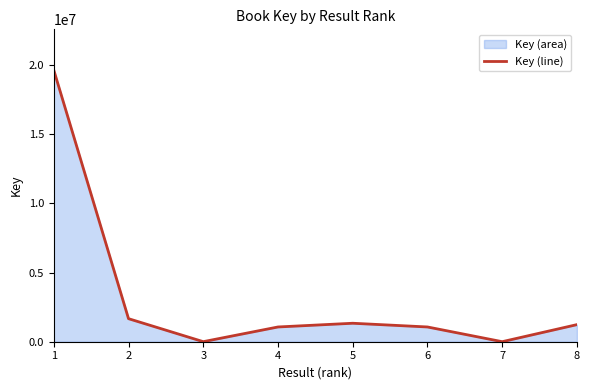

Where does the data first go above 1235044?

1